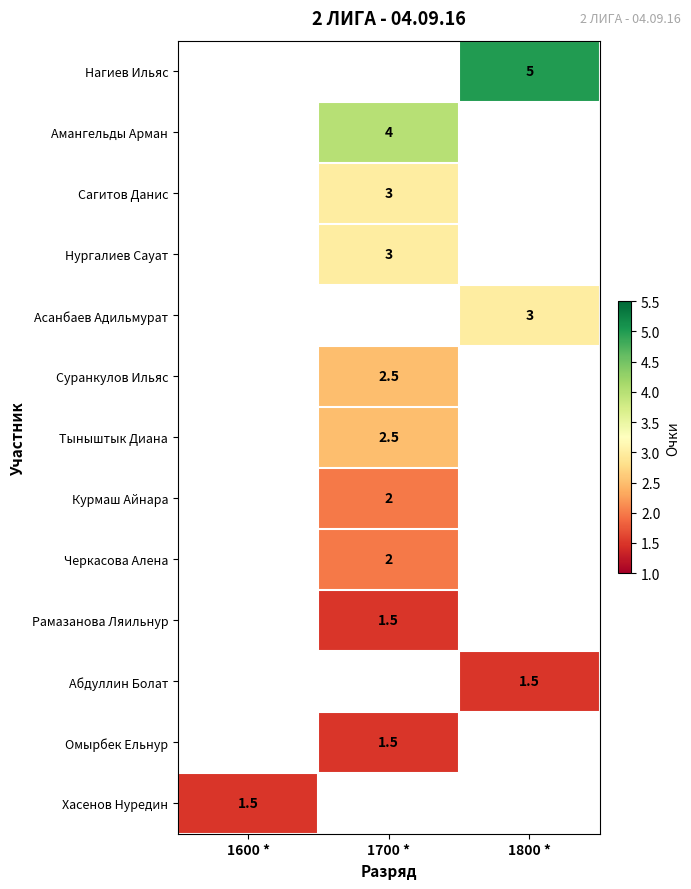

The value of Амангельды Арман at 1700 * is 1.9. True or false?

False